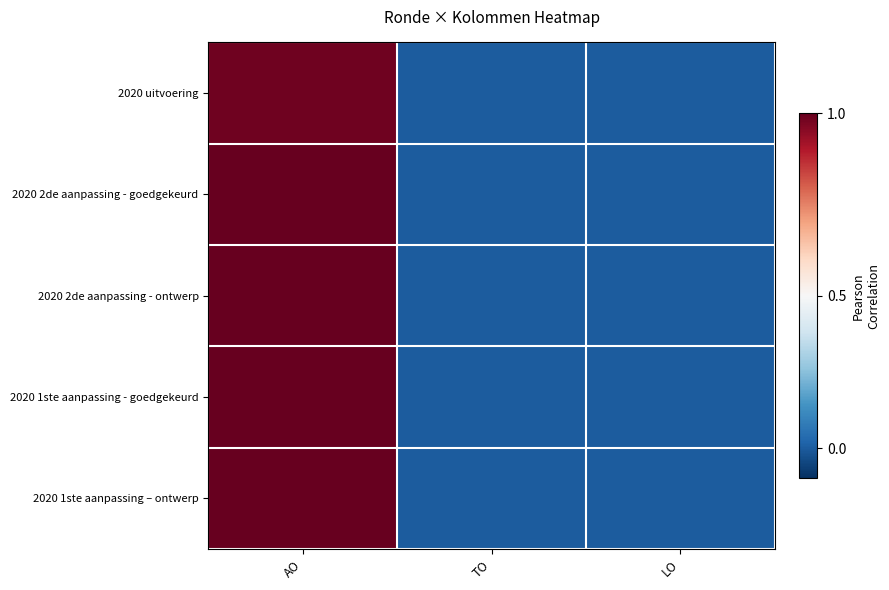

How many distinct data groups are displayed?

5